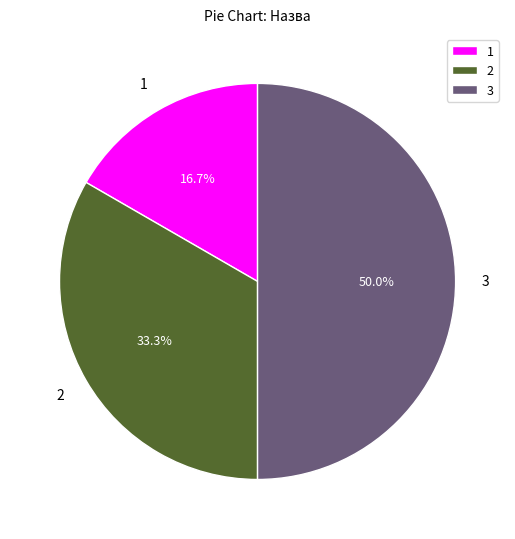

To the nearest percent, what is the average slice percentage?

33%